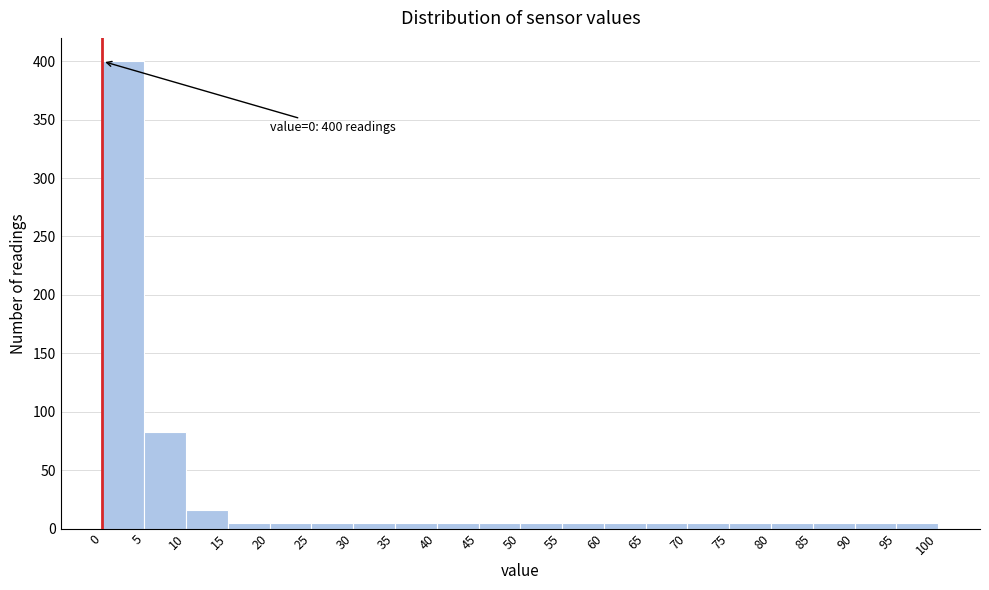

Over which range of the x-axis is the bar tallest?

0 to 5